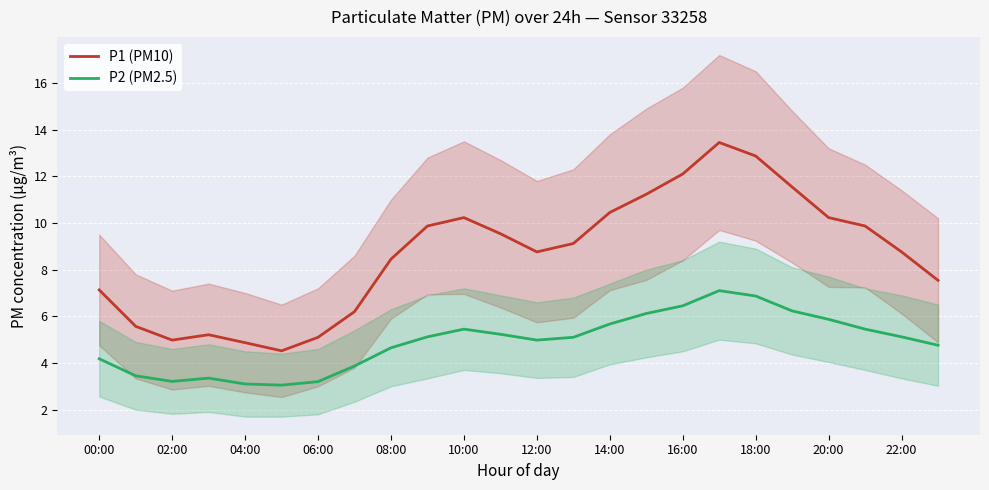

What is the approximate value of P2 (PM2.5) at 02:00?

3.2